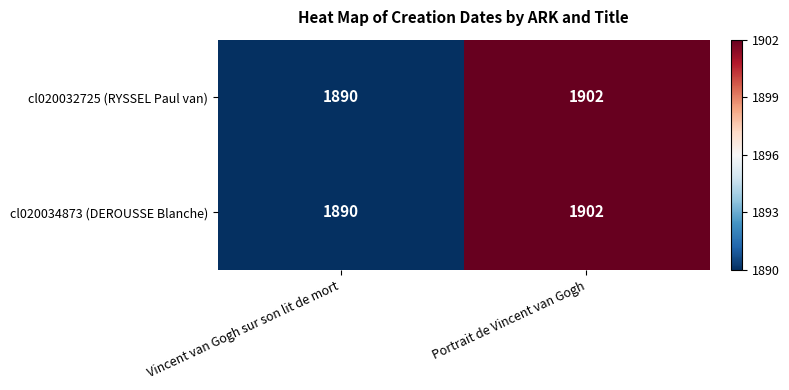

The cl020032725 (RYSSEL Paul van) series shows 3248 at Vincent van Gogh sur son lit de mort. True or false?

False